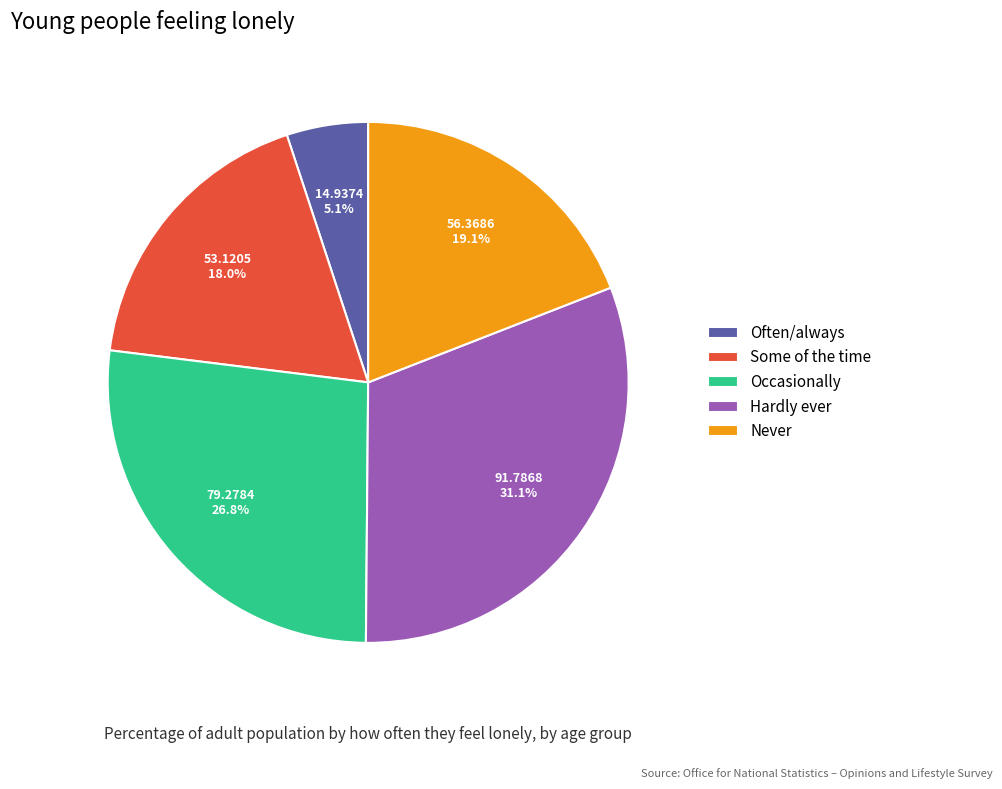

What percentage is NOT represented by Never?

80.9%